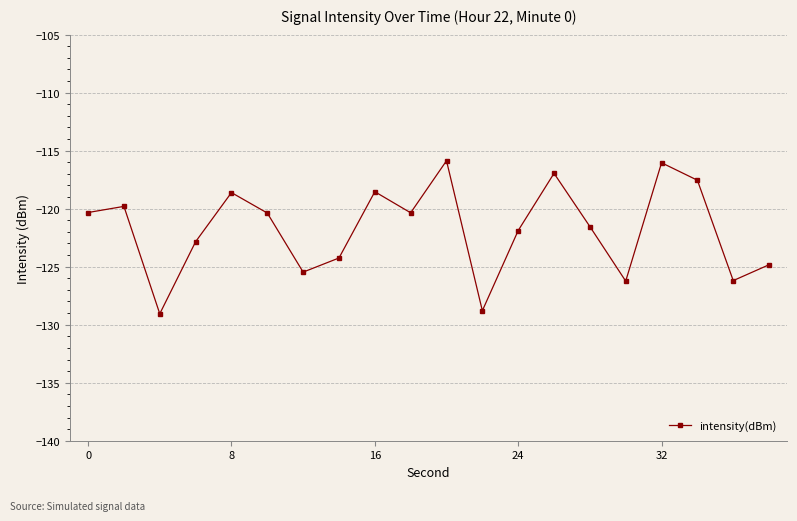

What is the maximum value shown in the chart?

-115.9